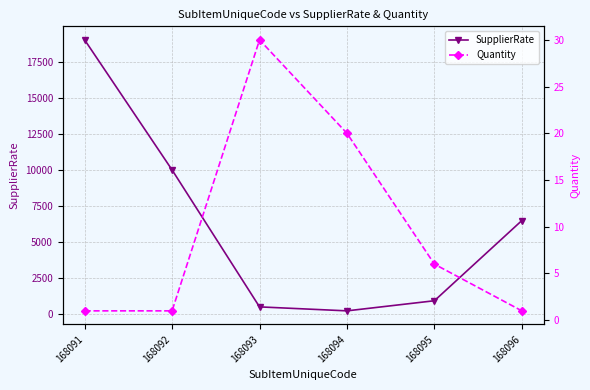

True or false: Quantity and SupplierRate intersect in this chart.

False